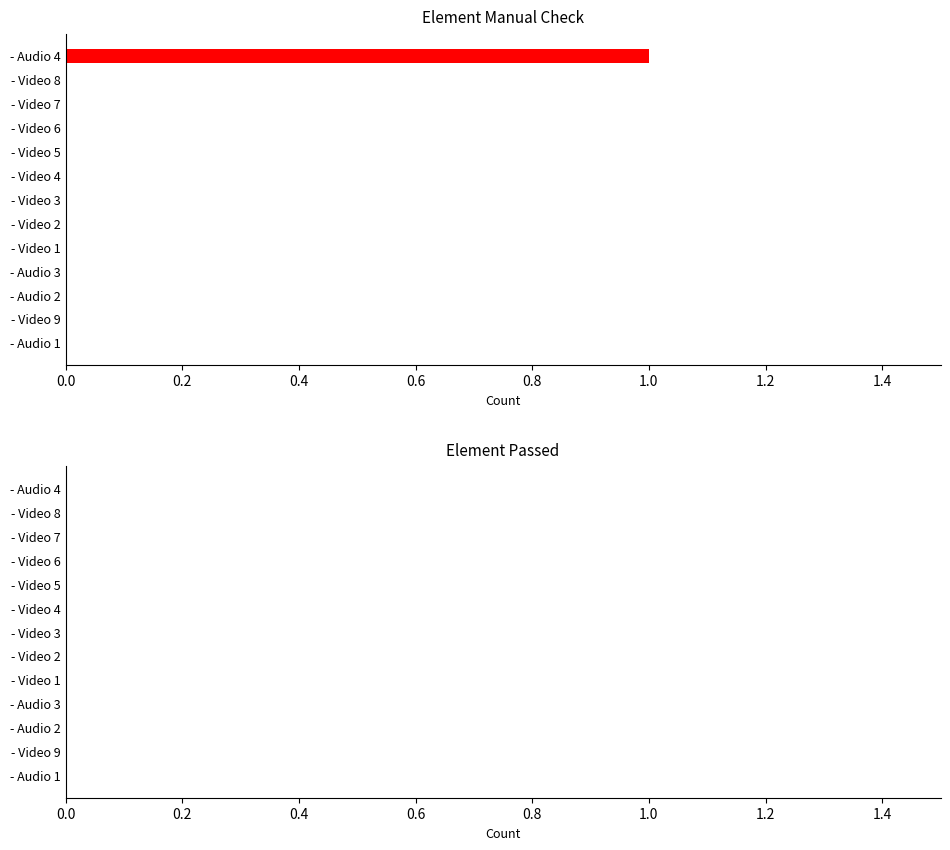

Which label corresponds to the largest value in the chart?

- Audio 4